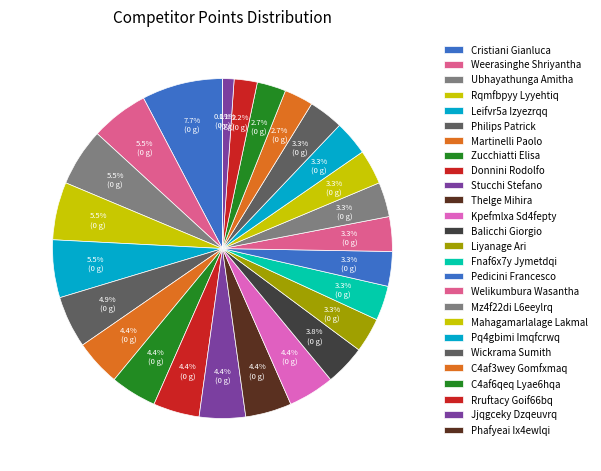

Which slice is the largest?

Cristiani Gianluca